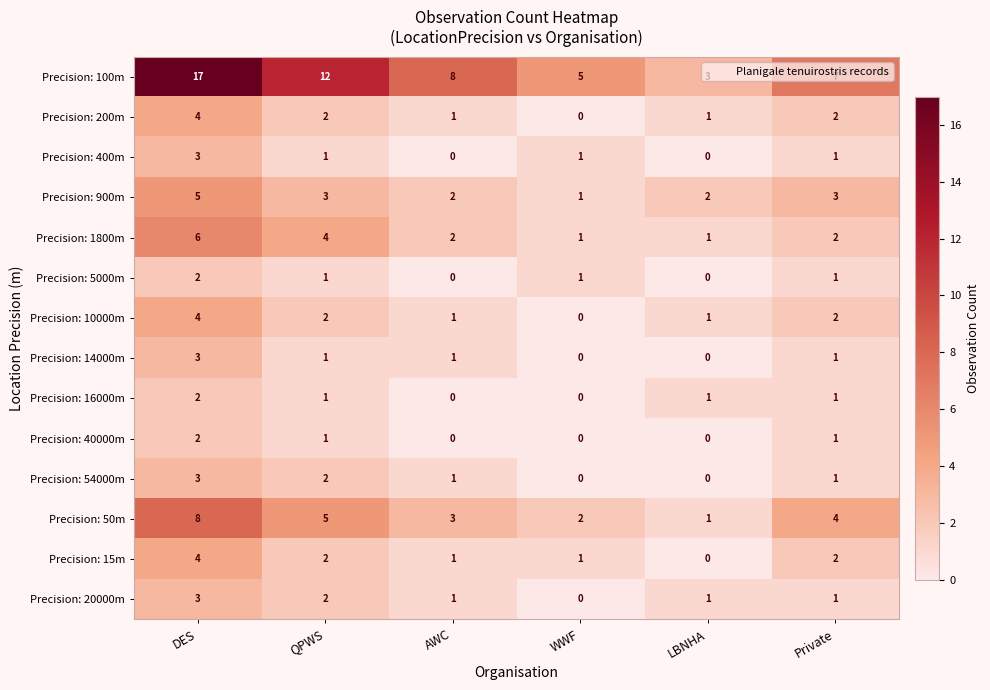

What is the spread (max minus min) of values at DES?

15